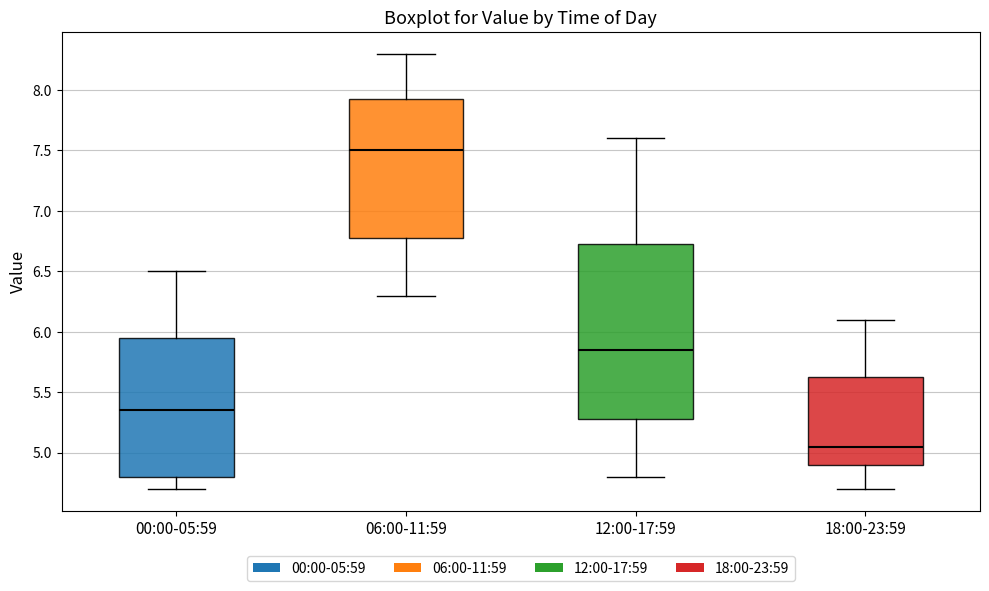

Reading left to right, transcribe this box plot: for each box, give where its median line is, the range the box spans, and where its two whiskers end, as read against the y-axis. The values are not printed on the chart, so give them approximately, as read against the axis.

00:00-05:59: median 5.35, box 4.80 to 5.95, whiskers 4.70 to 6.50
06:00-11:59: median 7.50, box 6.80 to 7.95, whiskers 6.30 to 8.30
12:00-17:59: median 5.85, box 5.30 to 6.75, whiskers 4.80 to 7.60
18:00-23:59: median 5.05, box 4.90 to 5.65, whiskers 4.70 to 6.10